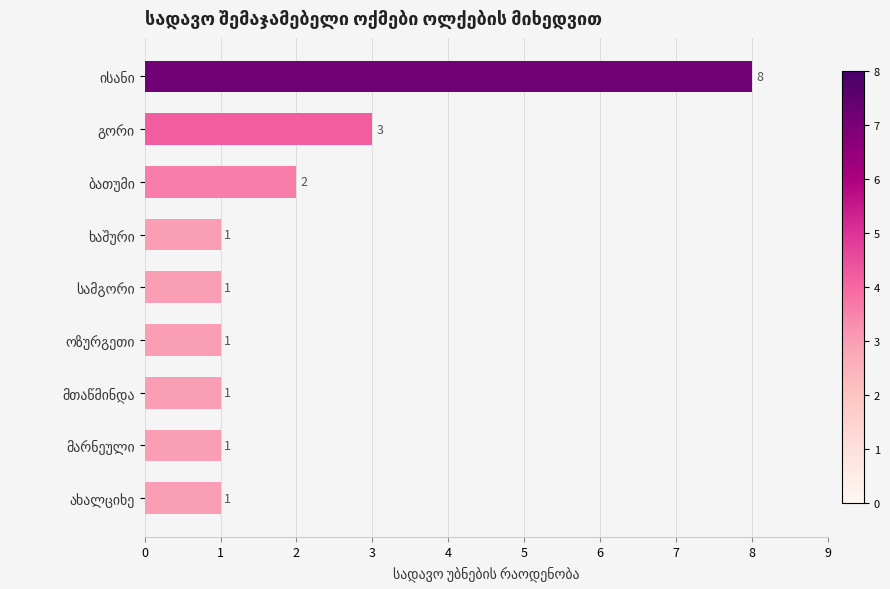

What is the maximum value shown in the chart?

8